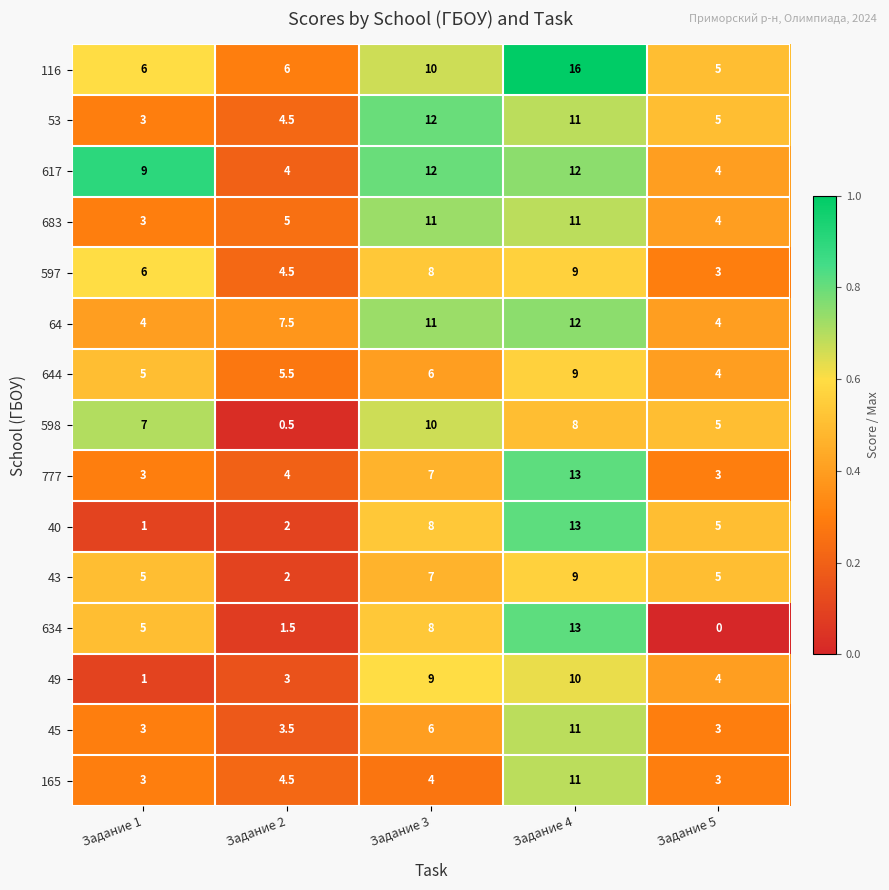

What is the total value across all series at Задание 3?

129.0